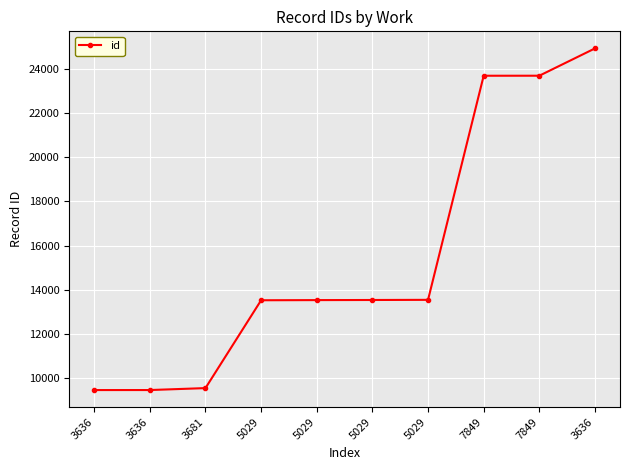

Does the chart have visible grid lines?

Yes